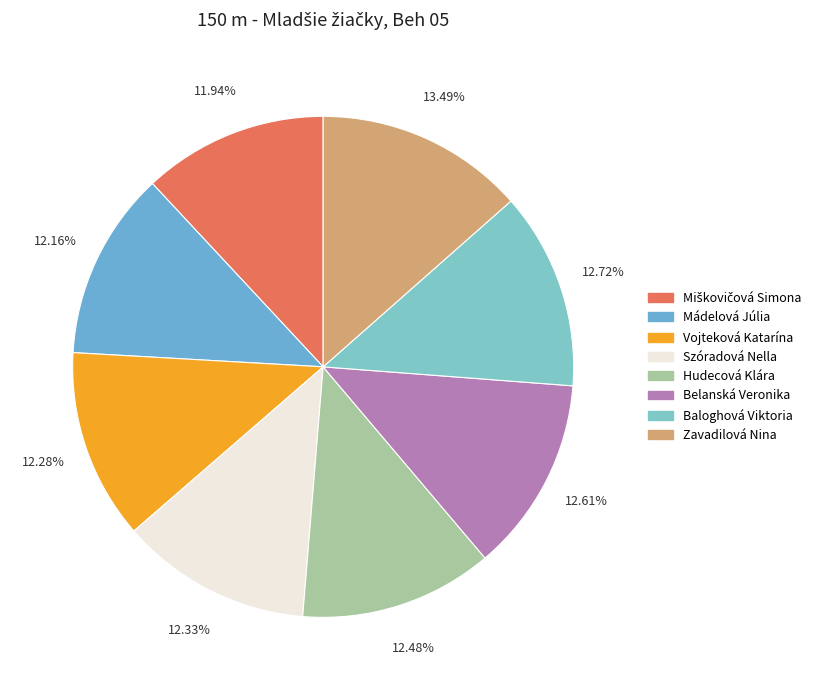

Which category has the biggest portion of the pie?

Zavadilová Nina